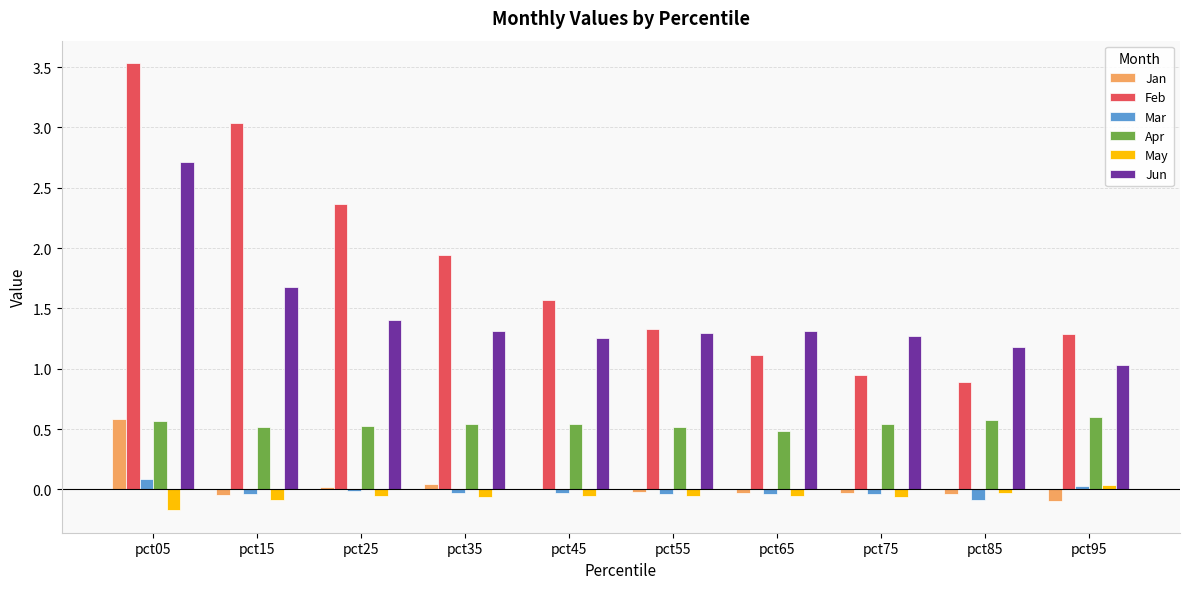

True or false: Jan has a value of 0.0 at pct25.

True